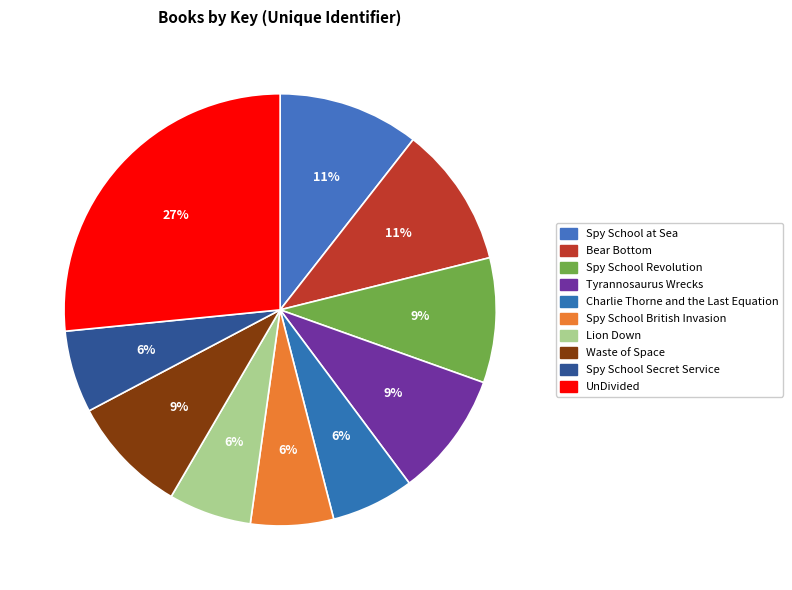

Is it true that Tyrannosaurus Wrecks is 1% of the pie?

False